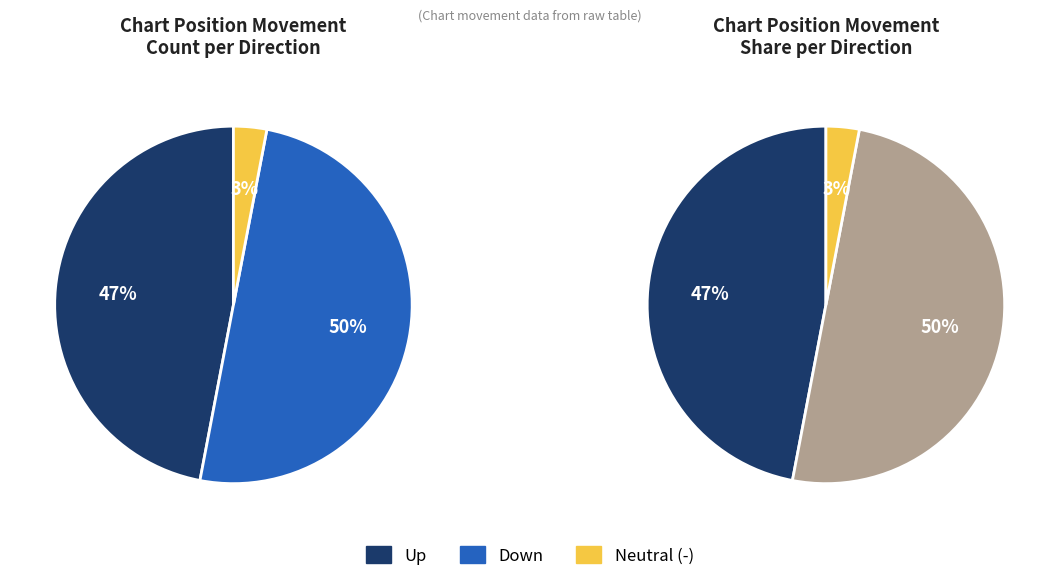

Approximately how many times larger is the value at - compared to up?

0.1